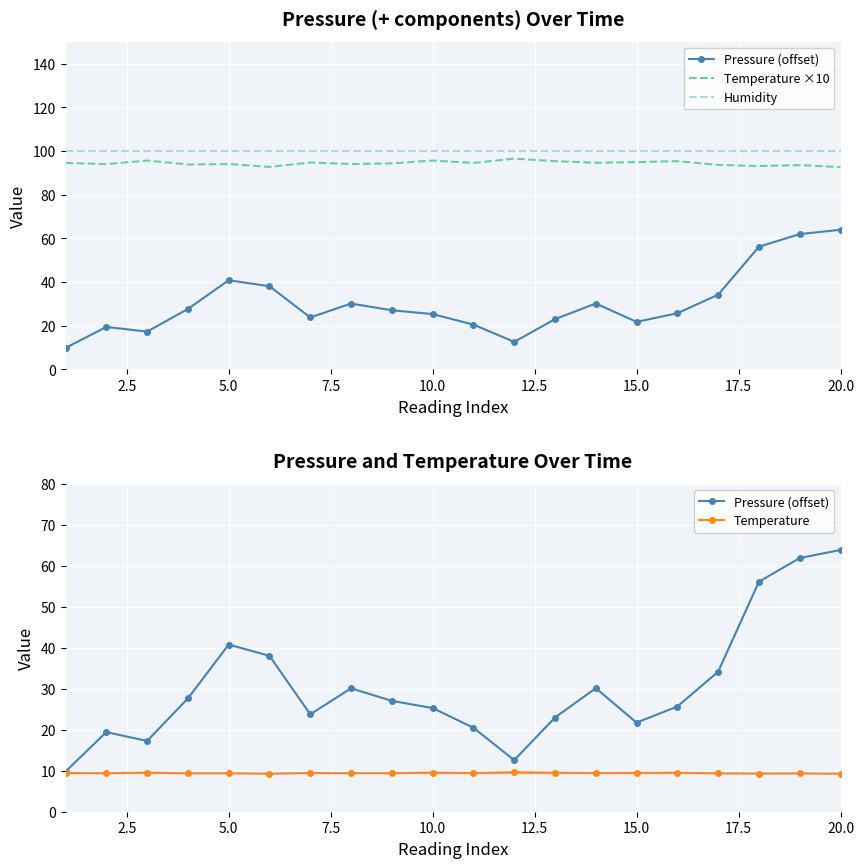

True or false: Pressure (offset) has a value of 4.3 at 10.

False